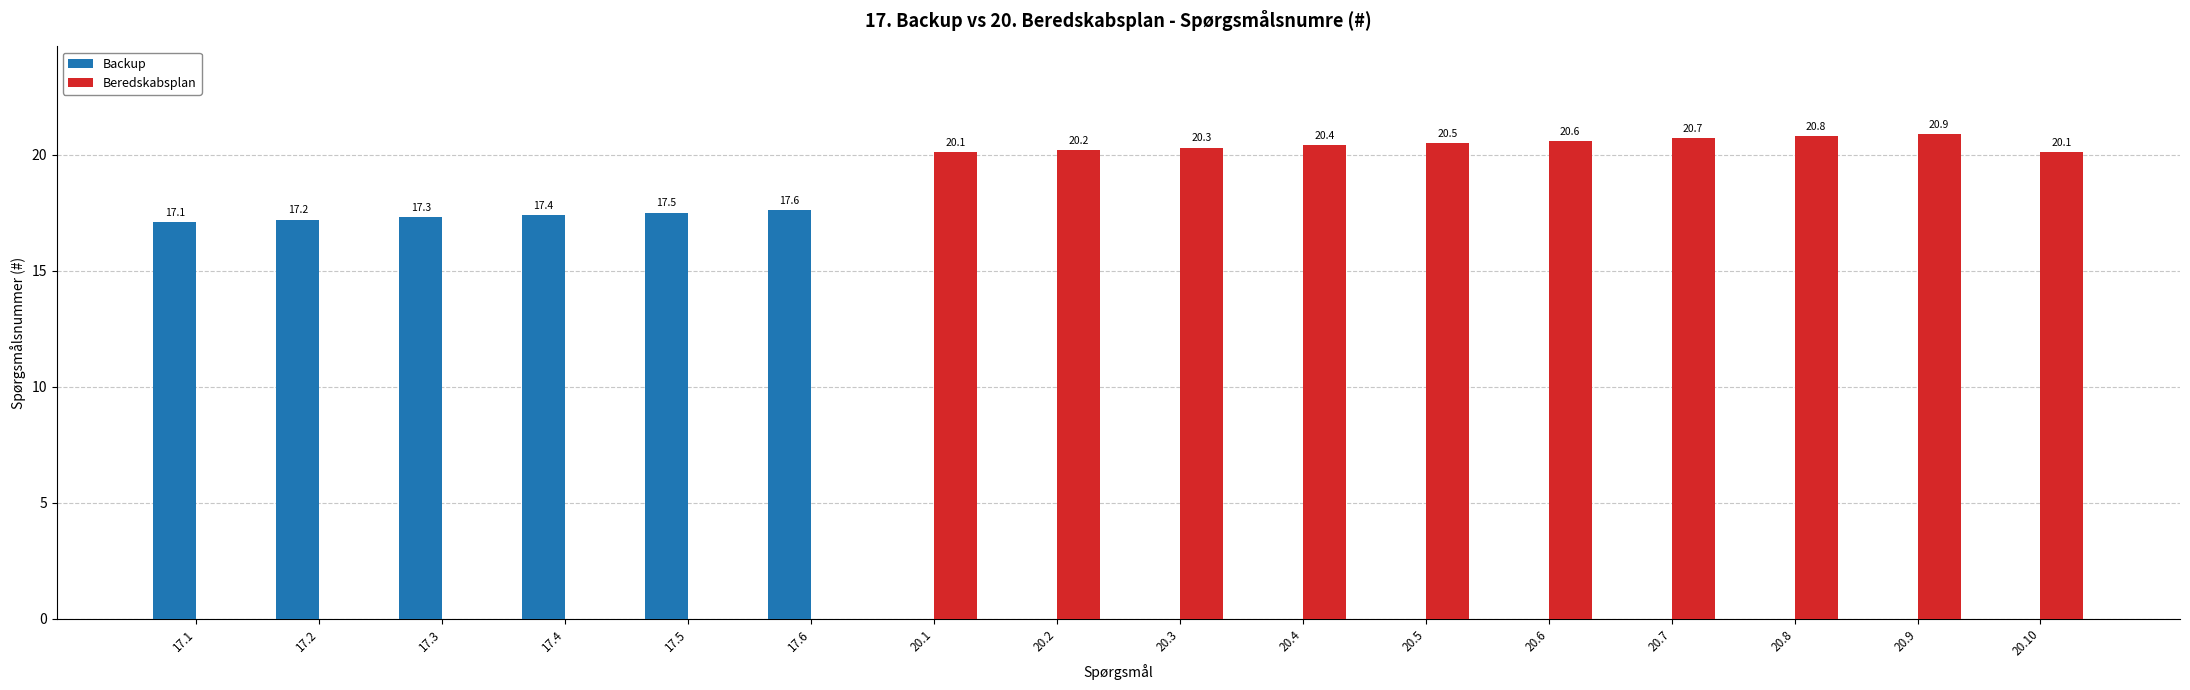

What is the average value of the Beredskabsplan series?

12.8